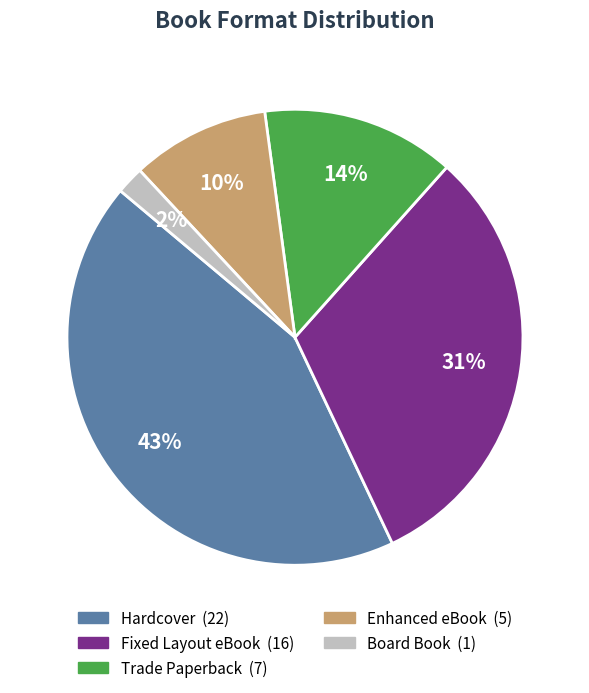

Is the sum of Hardcover and Trade Paperback greater than half?

Yes